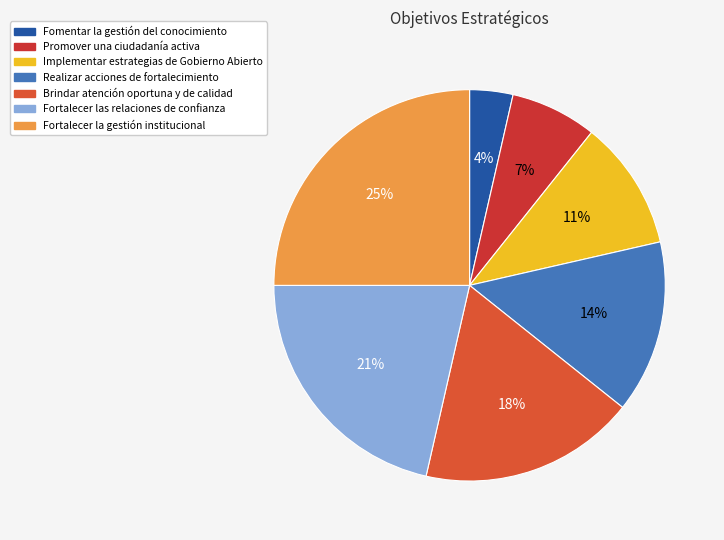

Is there any slice that represents more than half of the pie?

No